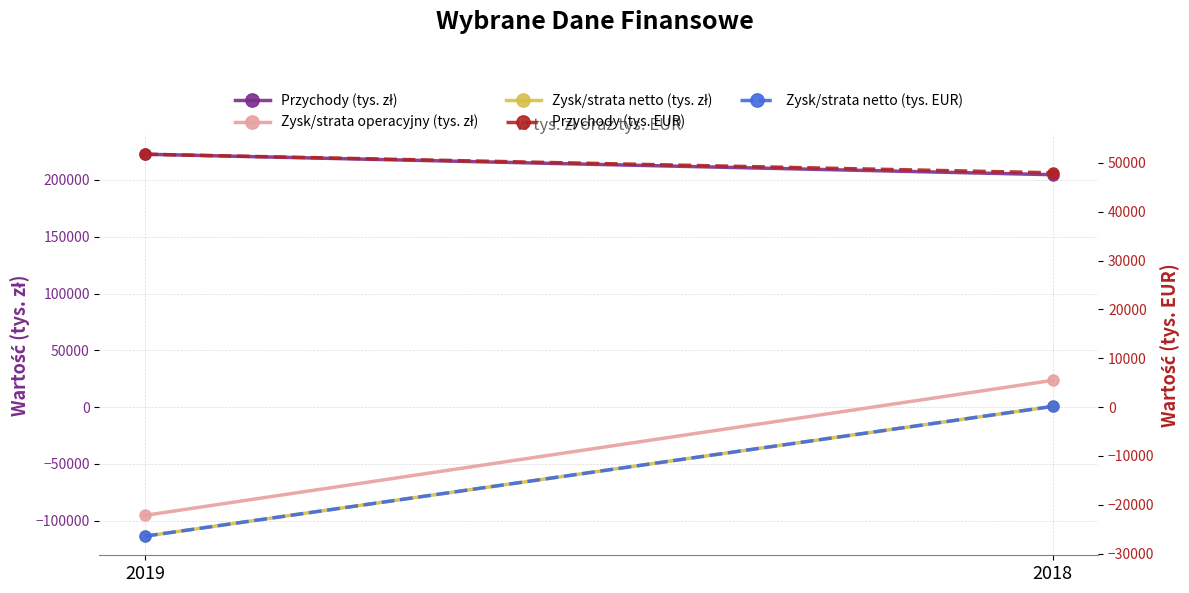

What is the value of the Przychody (tys. zł) point at the 1st from the left?

222655.0